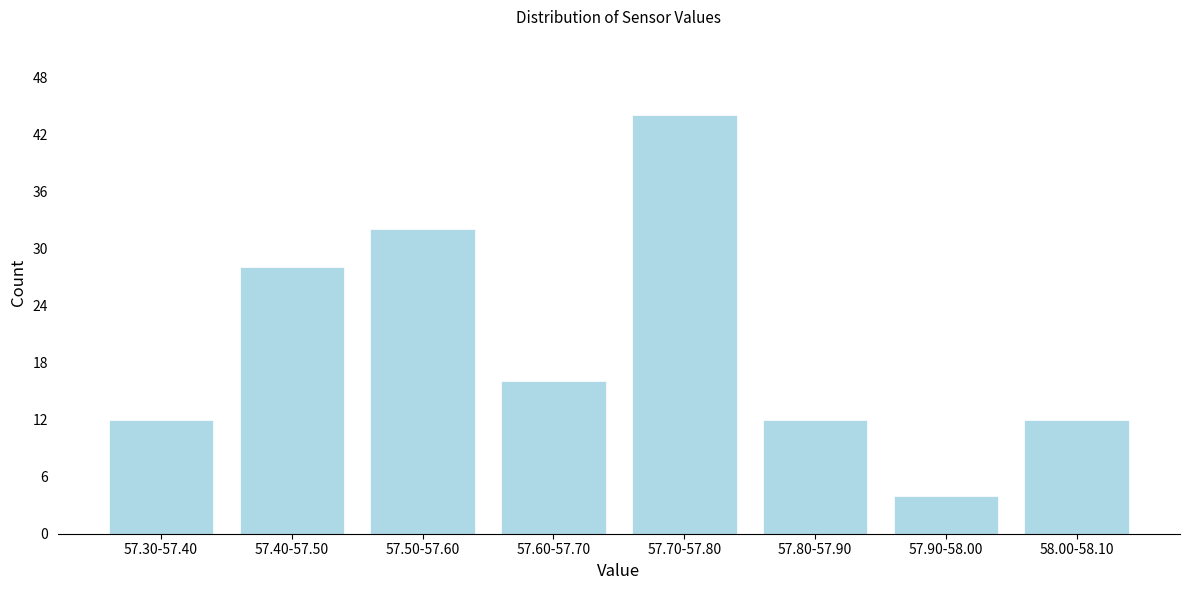

Reading left to right, extract all data points from this chart.

57.30-57.40=12	57.40-57.50=28	57.50-57.60=32	57.60-57.70=16	57.70-57.80=44	57.80-57.90=12	57.90-58.00=4	58.00-58.10=12